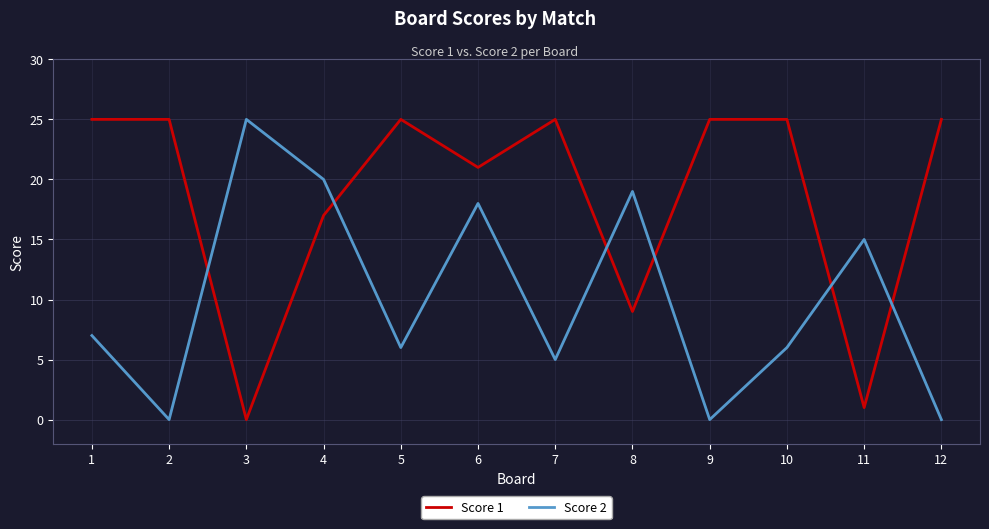

Where is the first local maximum for Score 2?

3